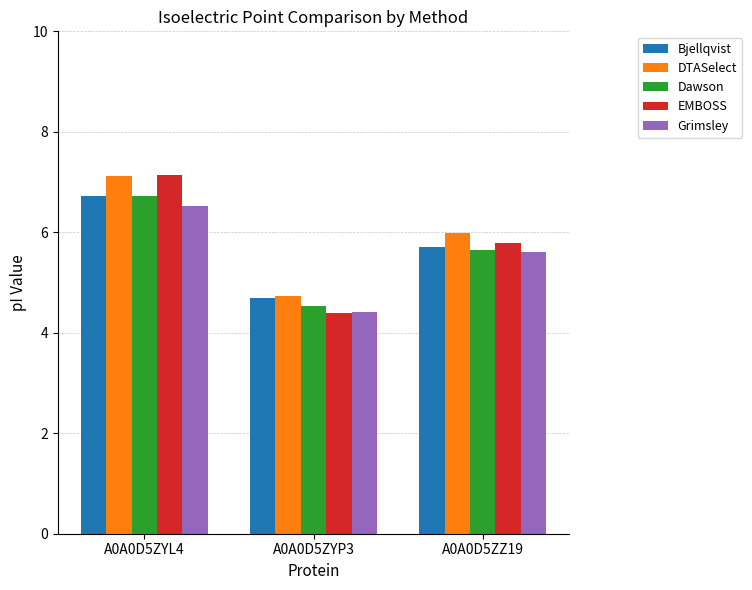

At which label does DTASelect first exceed 5?

A0A0D5ZYL4